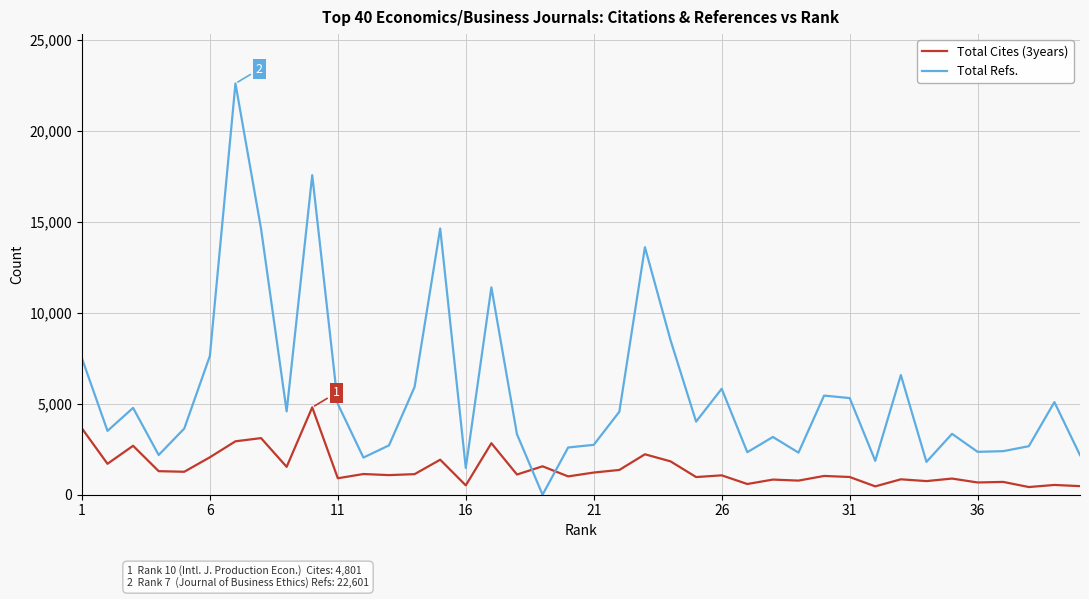

Which series has the largest range (max minus min)?

Total Refs.